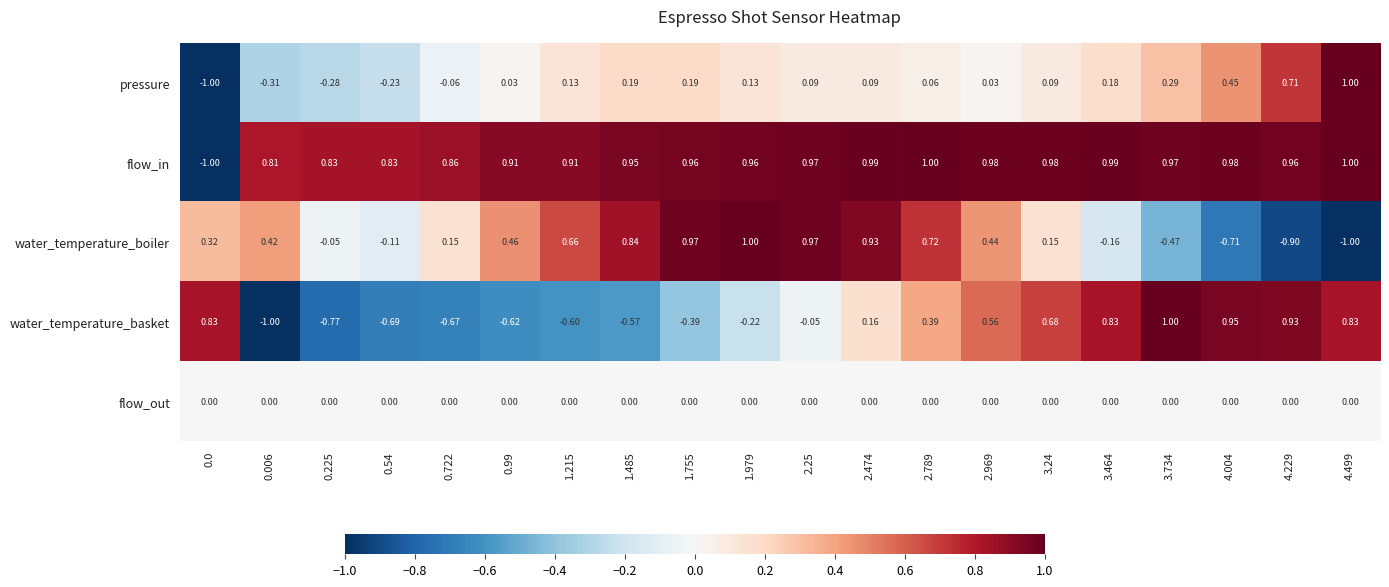

At how many categories does at least one series exceed 0?

20